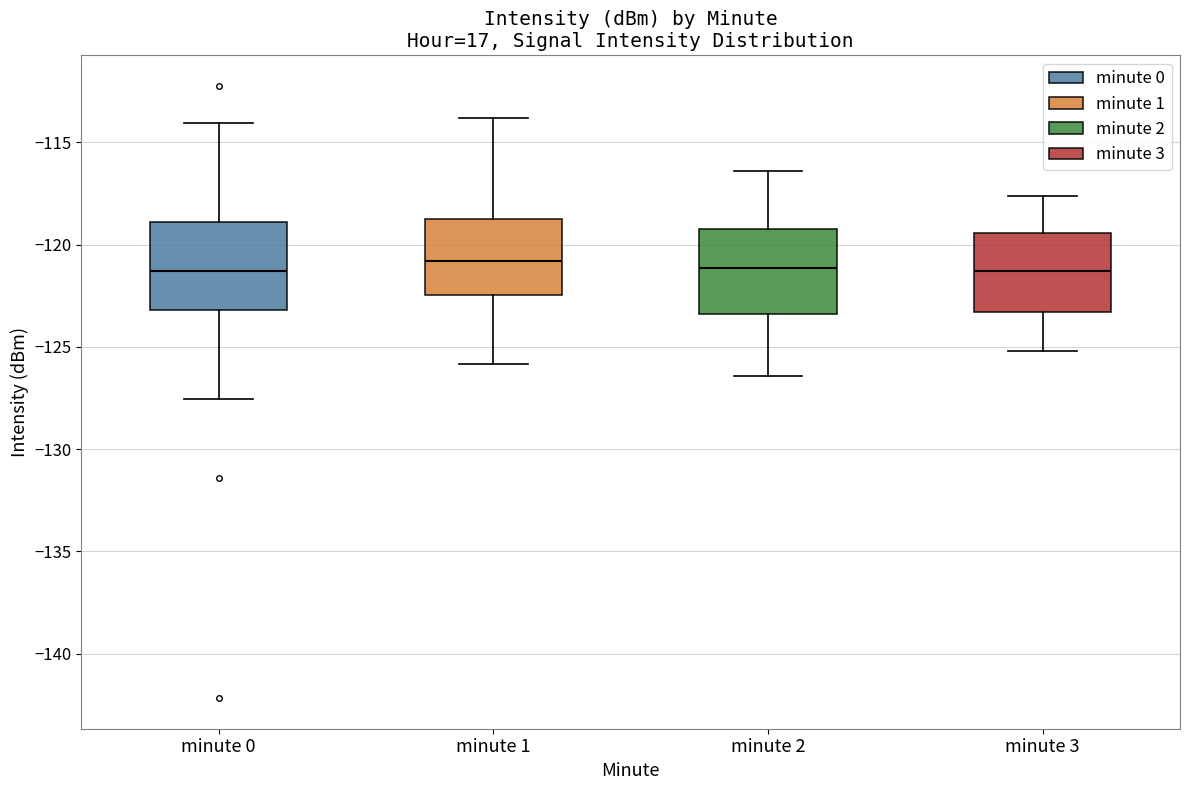

Where does the median line of the box for minute 3 sit on the y-axis? The values are not printed on the chart, so give them approximately, as read against the axis.

-121.5